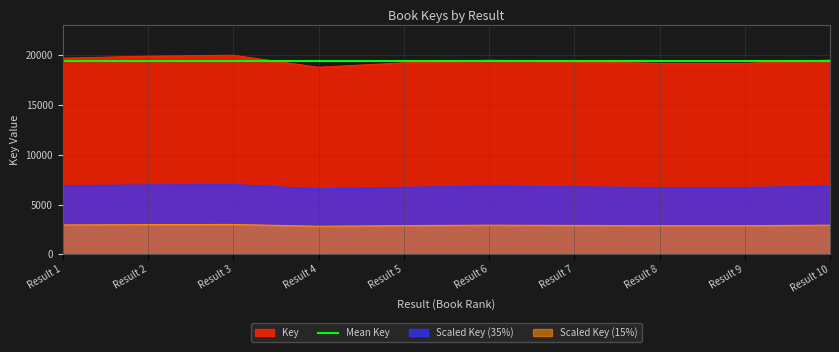

What is the total value across all series at Result 9?

48214.0